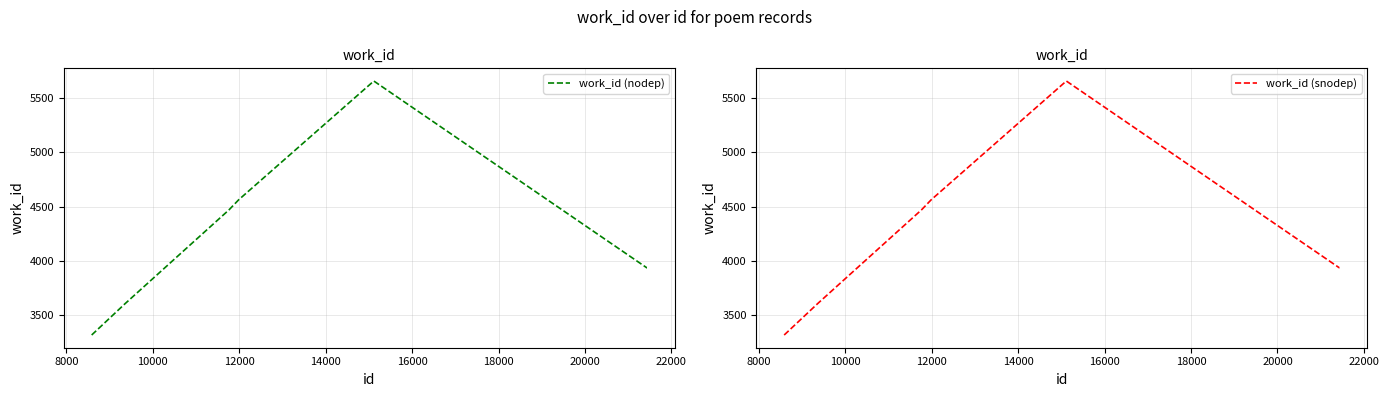

True or false: work_id (nodep) and work_id (snodep) cross at least once.

False